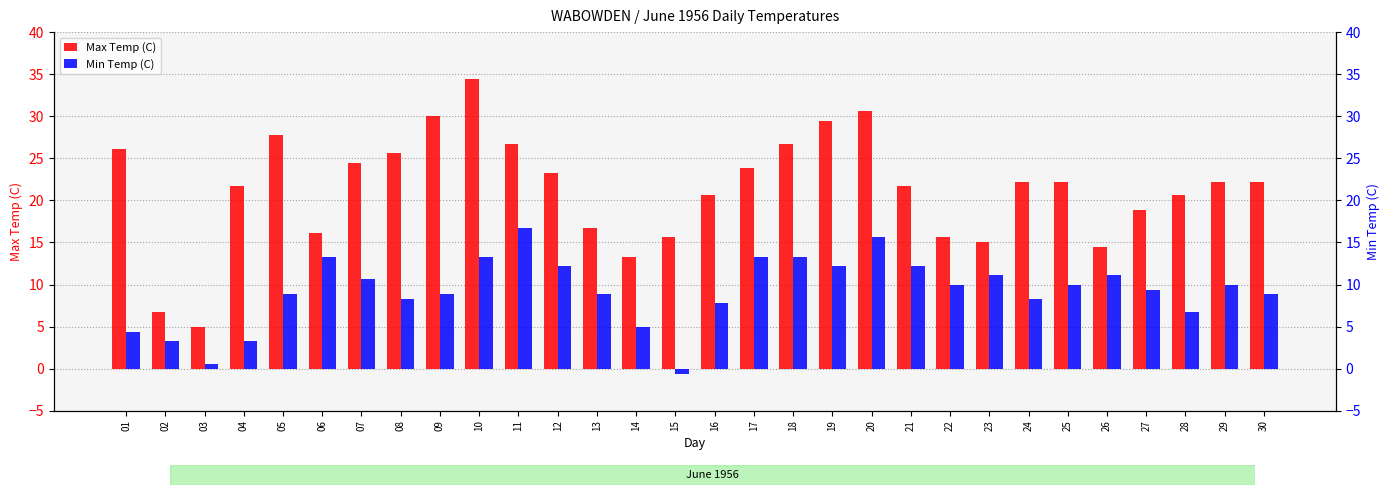

Are the bars horizontal?

No